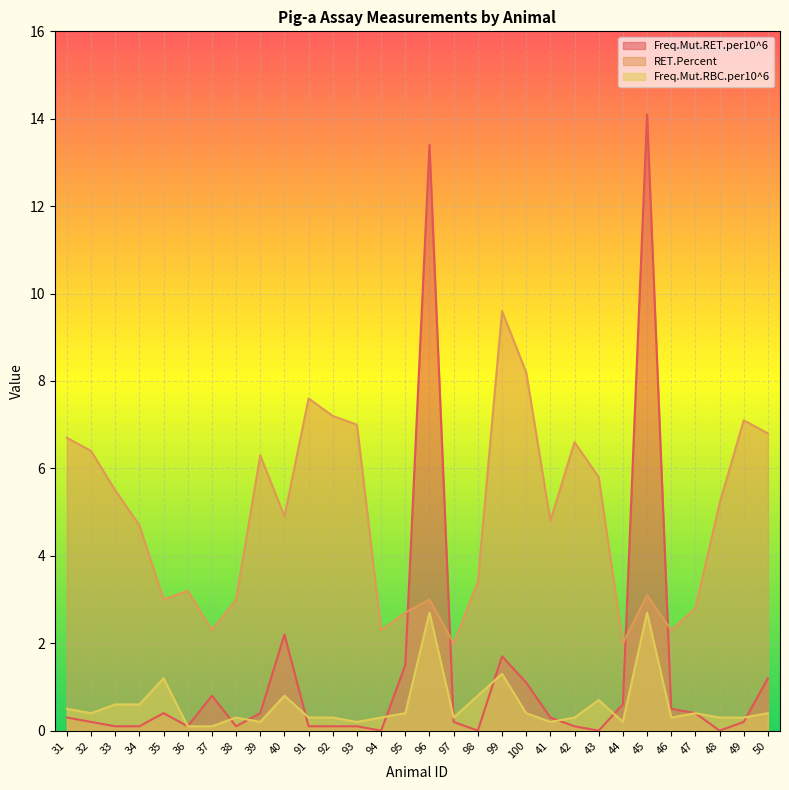

Which series ends up on top after the final intersection of Freq.Mut.RBC.per10^6 and Freq.Mut.RET.per10^6?

Freq.Mut.RET.per10^6